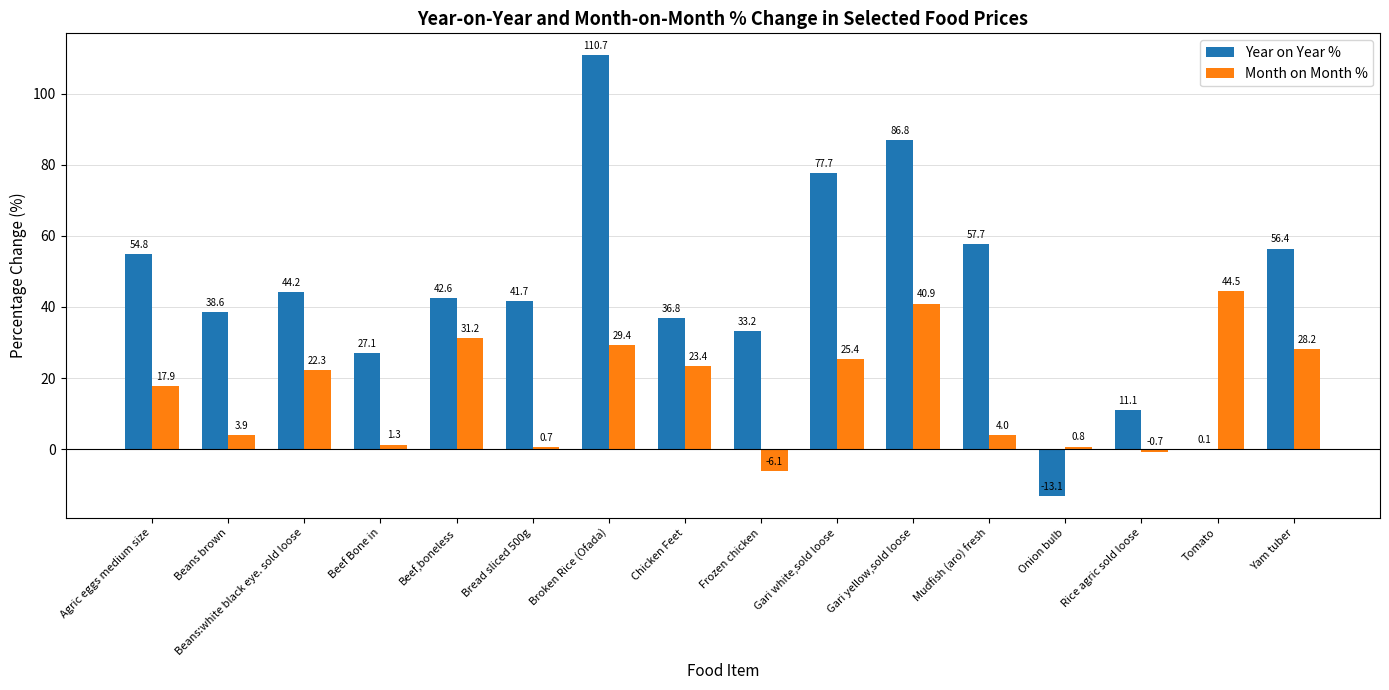

Where does the Year on Year % series first go above 42?

Agric eggs medium size